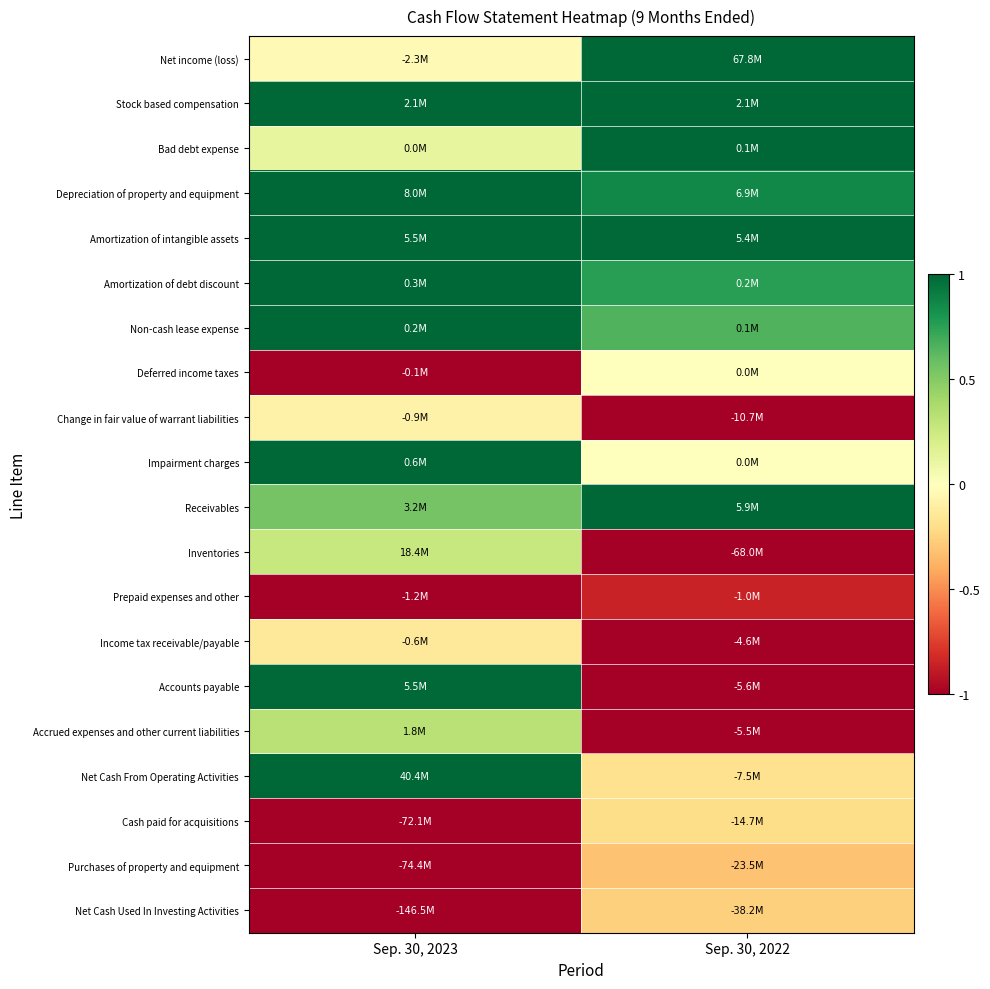

Which category has the highest value across all series?

Sep. 30, 2022